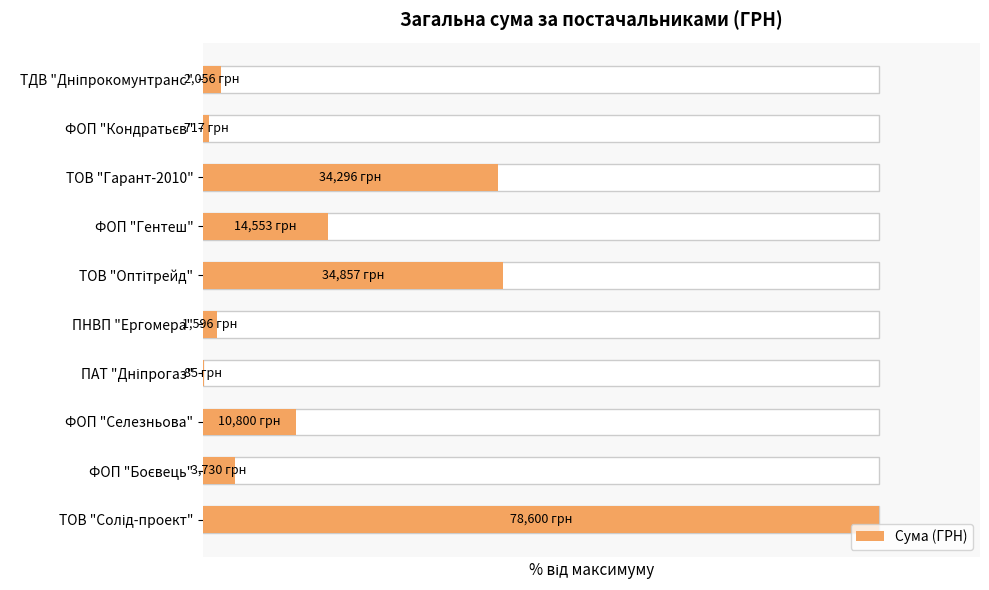

Count the number of categories in the chart.

10